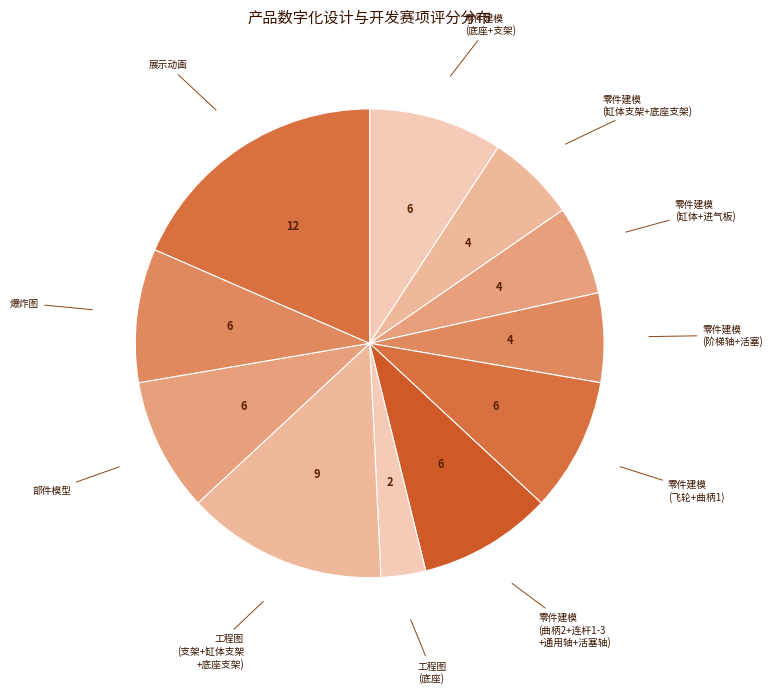

Is it true that 工程图 (支架+缸体支架 +底座支架) is 19% of the pie?

False